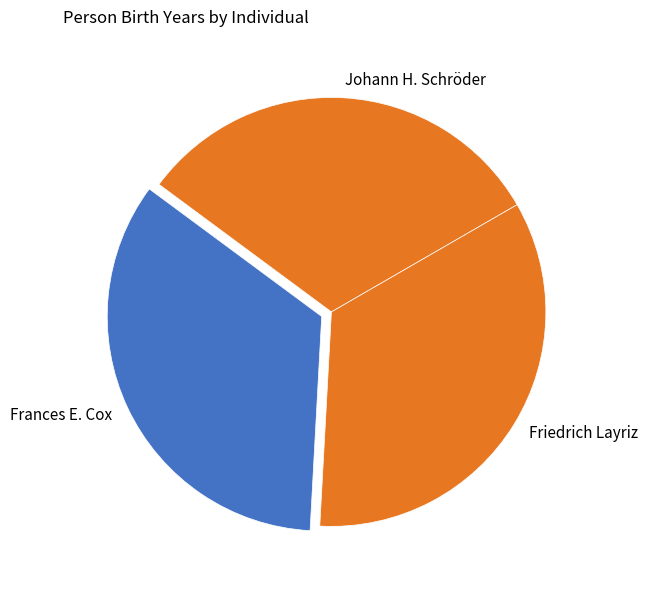

Combined, do Friedrich Layriz and Johann H. Schröder account for over 50%?

Yes